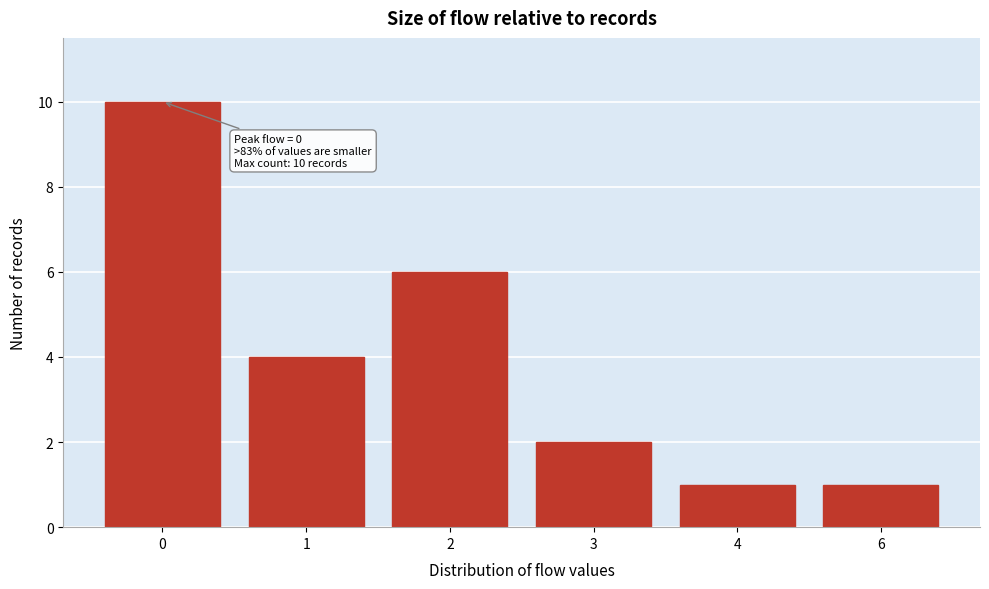

Reading left to right, transcribe all the data shown in this chart.

10	4	6	2	1	1